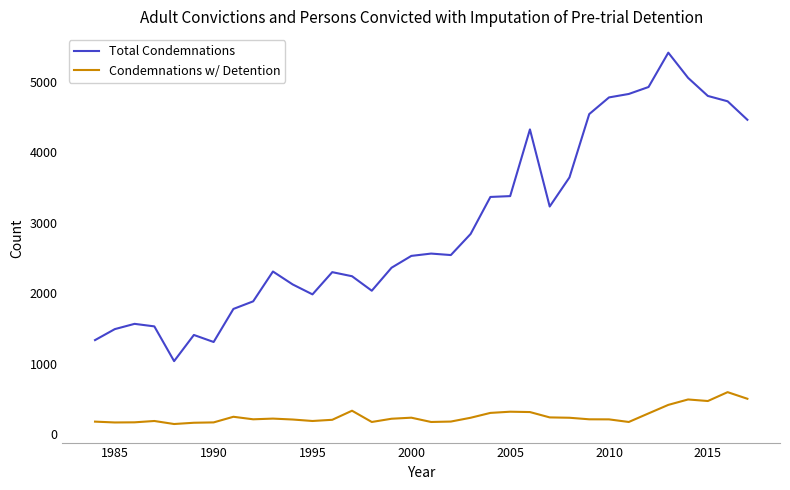

How many lines are shown in the chart?

2